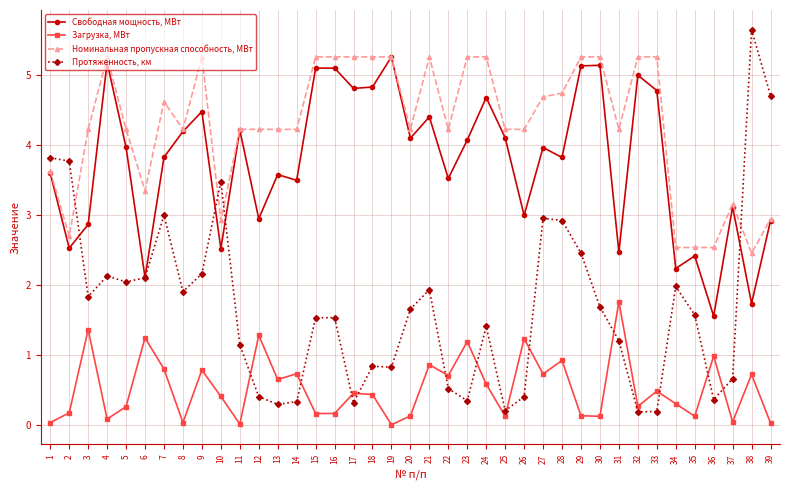

Which label corresponds to the largest value in the chart?

38